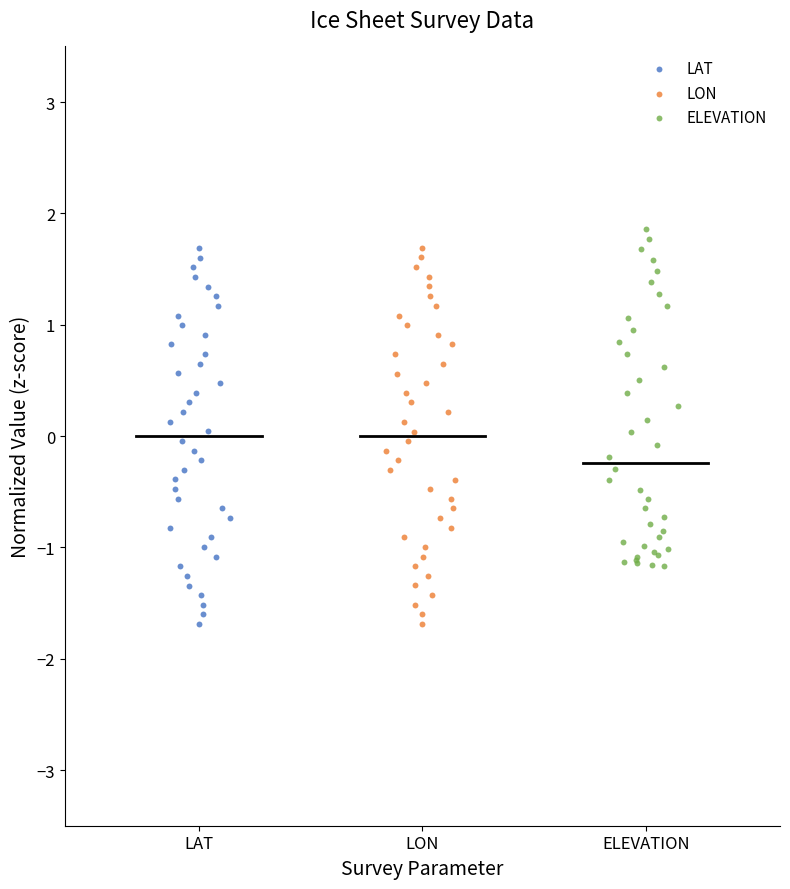

What are all the series names shown in the legend?

LAT, LON, ELEVATION